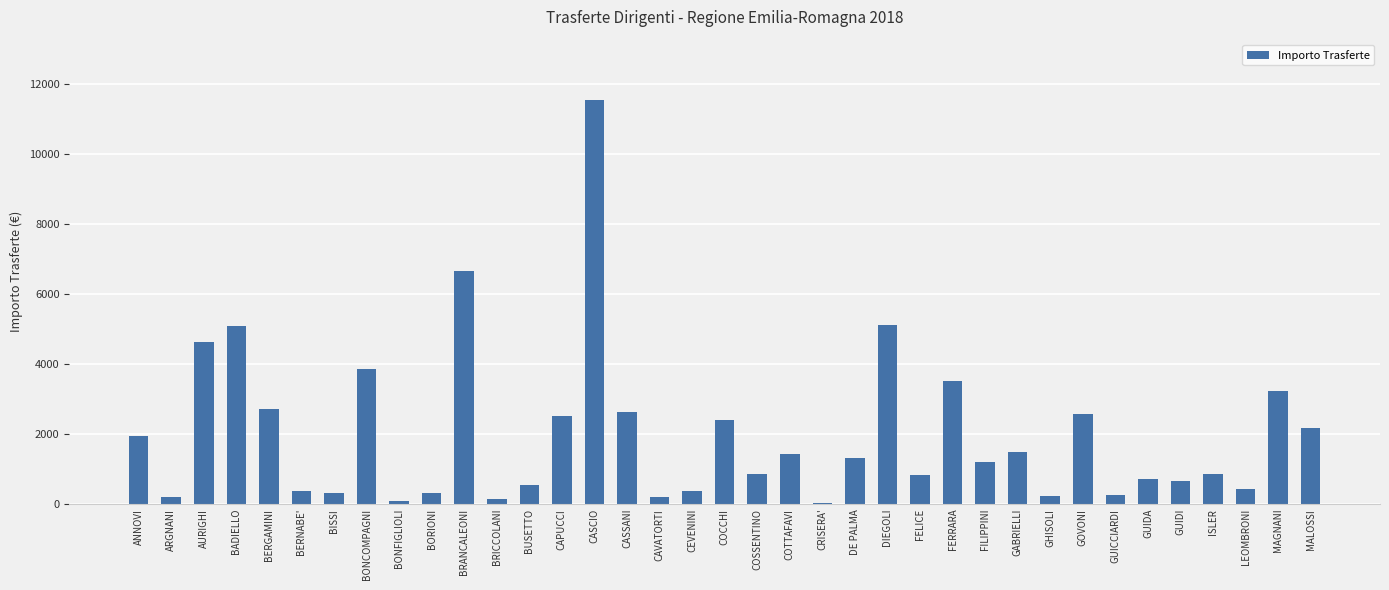

What is the greatest value displayed?

11532.5